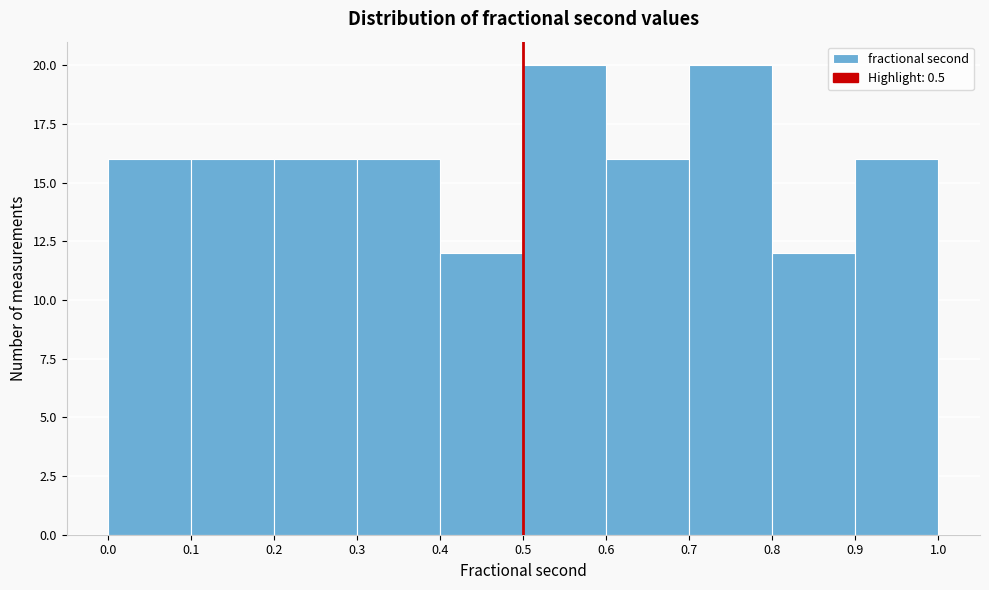

How tall is the bar that spans 0.8 to 0.9 on the x-axis? The values are not printed on the chart, so give them approximately, as read against the axis.

12